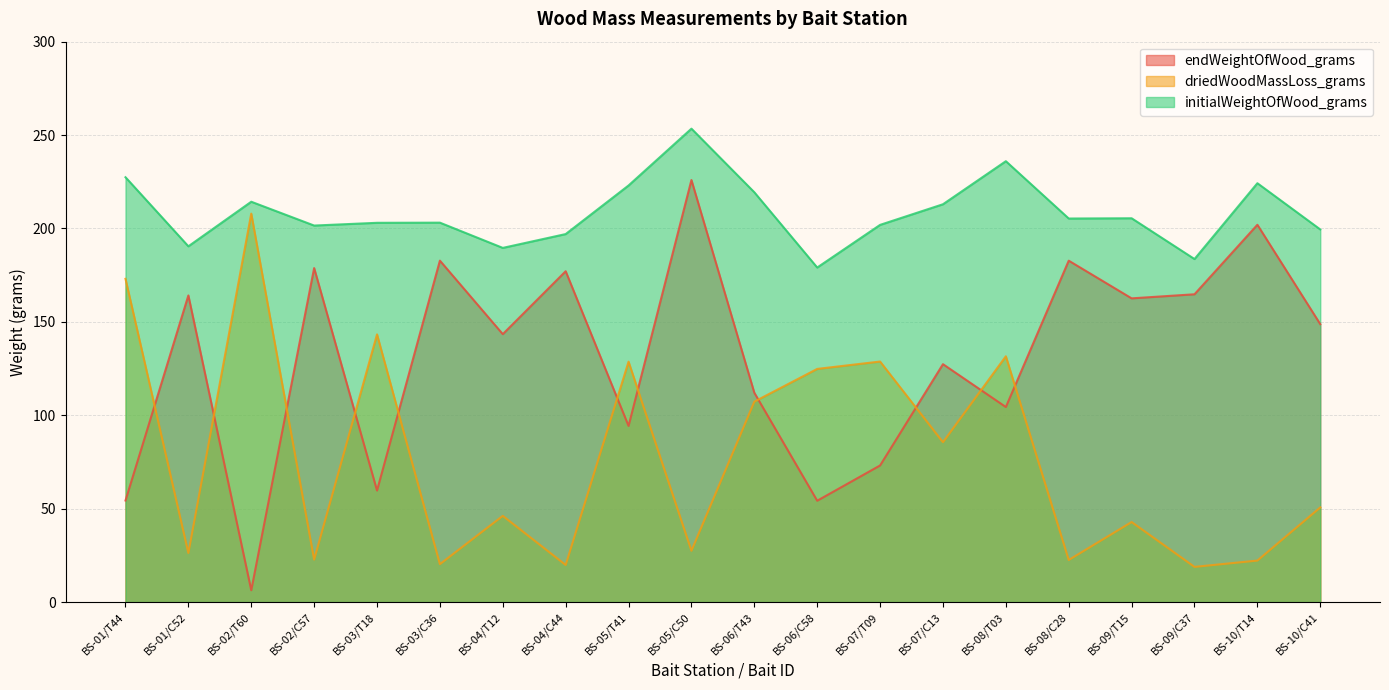

Is it true that endWeightOfWood_grams equals 47.7 at BS-04/T12?

False